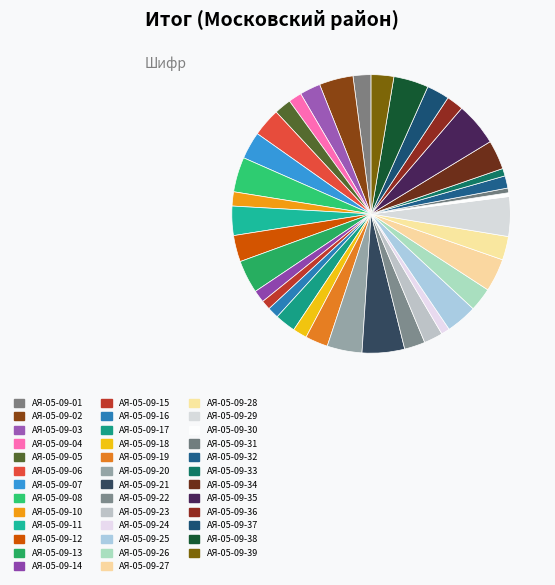

How many segments does this pie chart have?

38